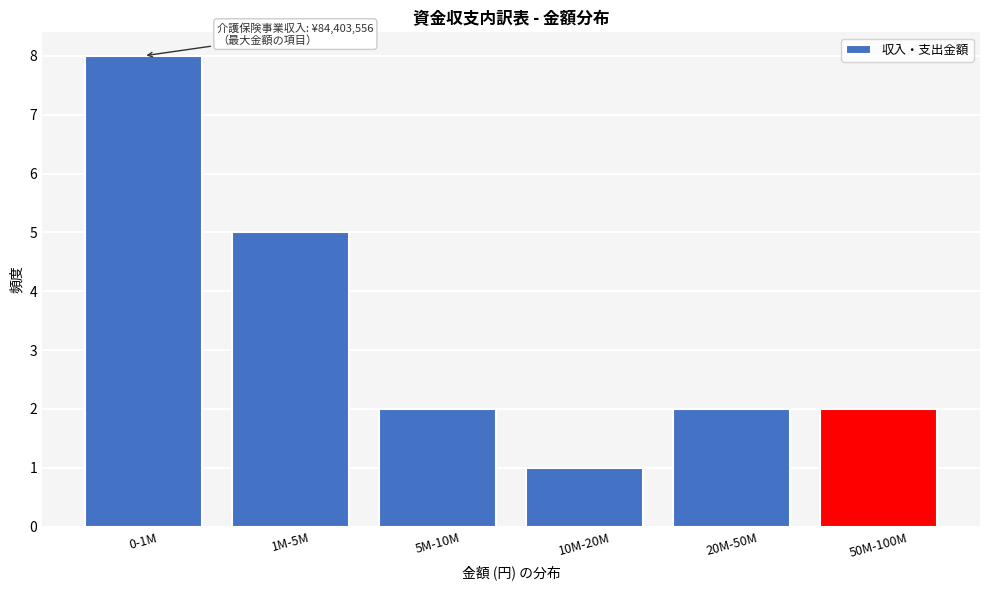

Reading right to left, what are all the values shown in this chart?

2	2	1	2	5	8